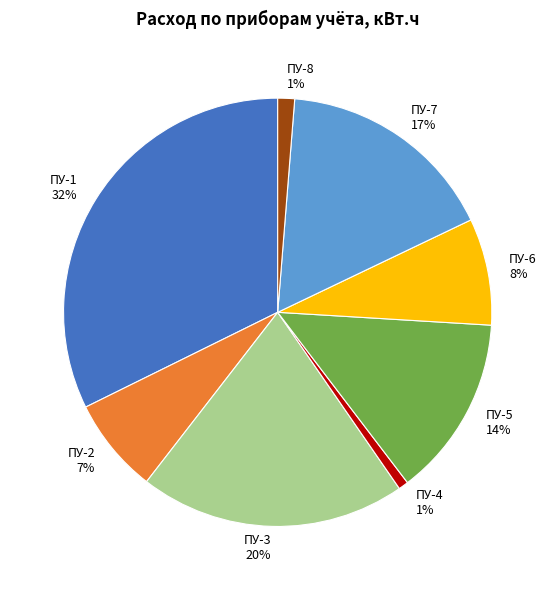

Is it true that ПУ-7 is 32% of the pie?

False